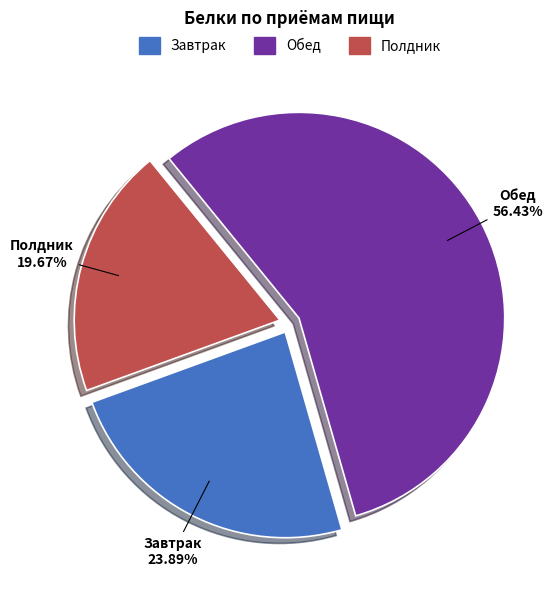

To the nearest percent, what is the difference between the Полдник and Обед slice percentages?

37%